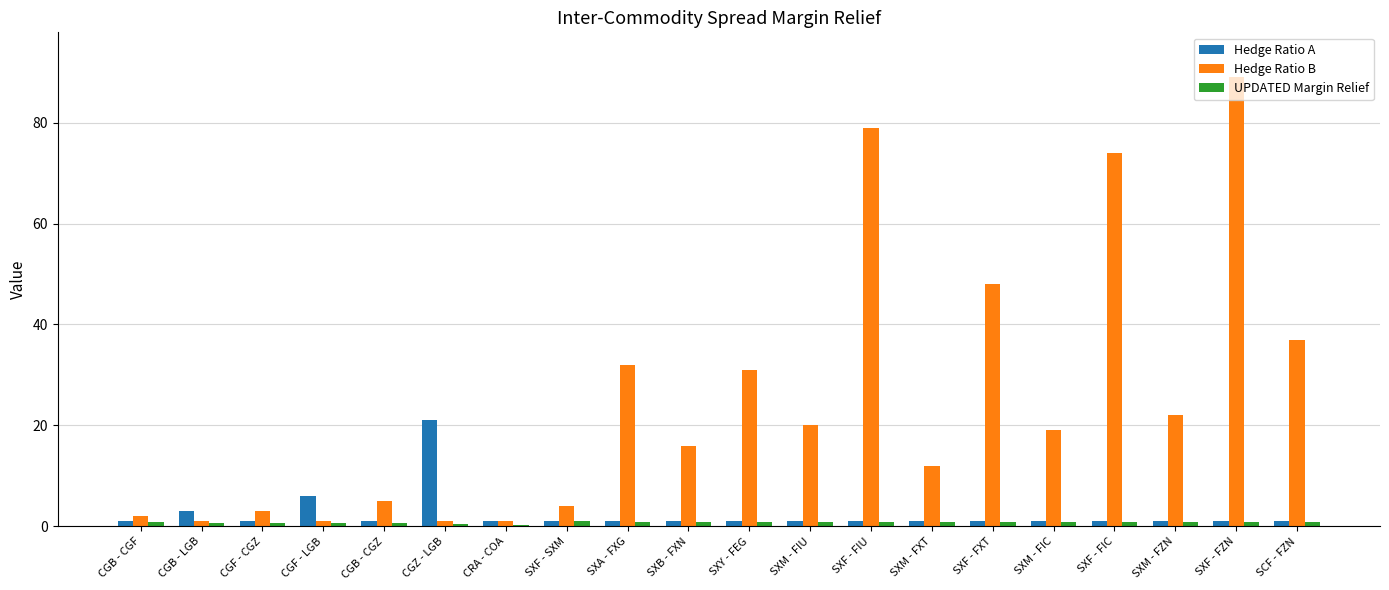

Which category has the highest value across all series?

SXF - FZN